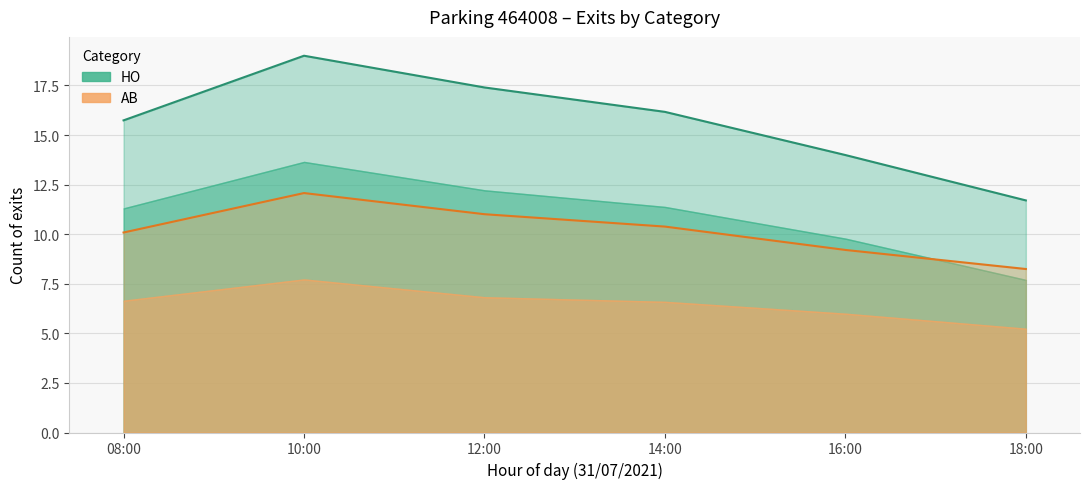

Is the value of AB at 08:00 greater than the value of HO at 18:00?

No